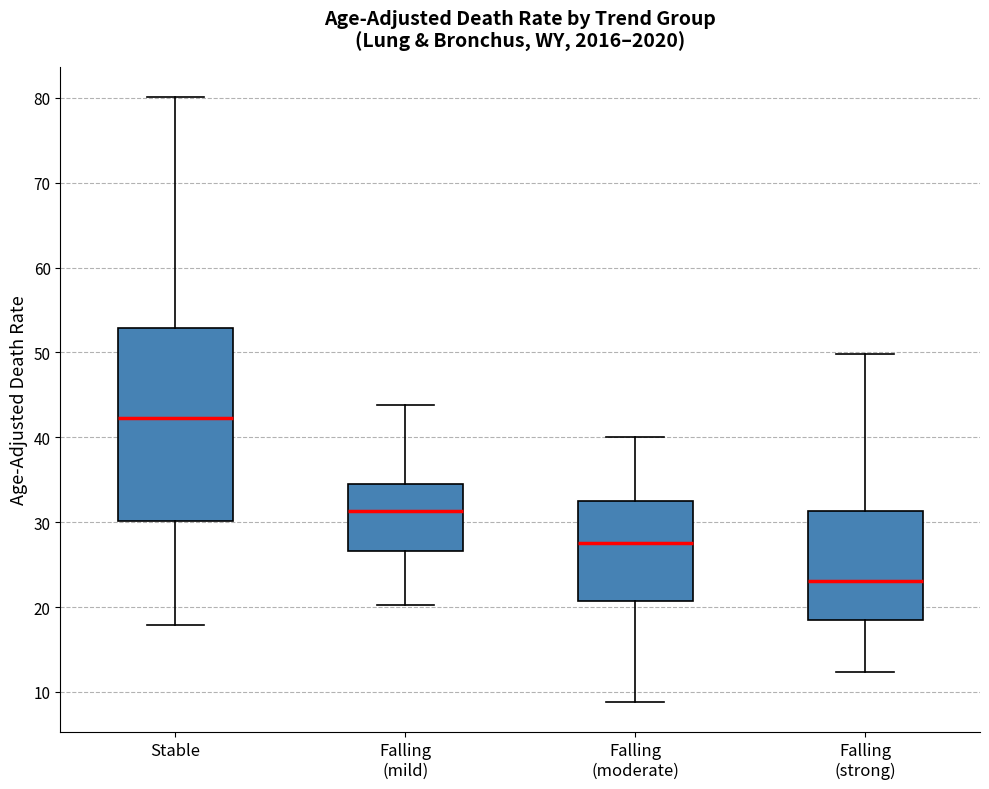

Which box's median line is the lowest?

Falling (strong)